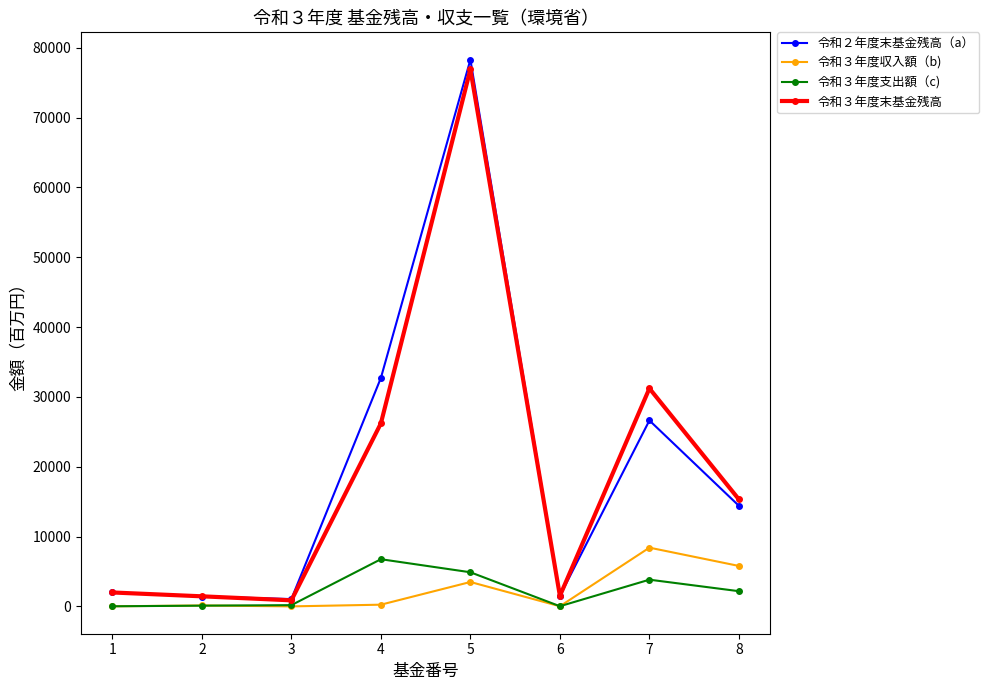

What is the difference between the highest and lowest values at 7?

27386.4